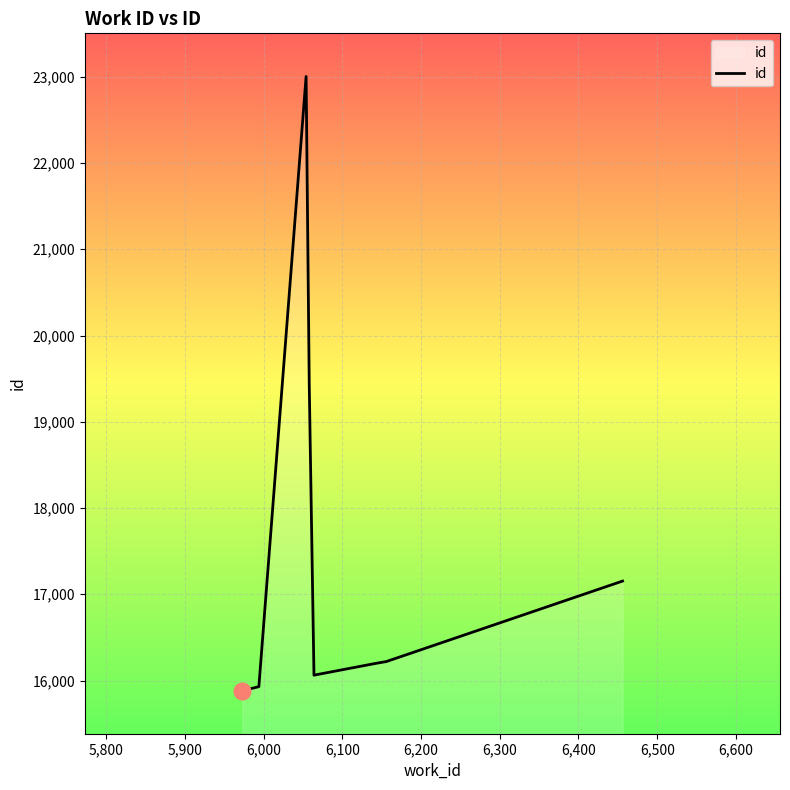

What is the minimum value shown in the chart?

15883